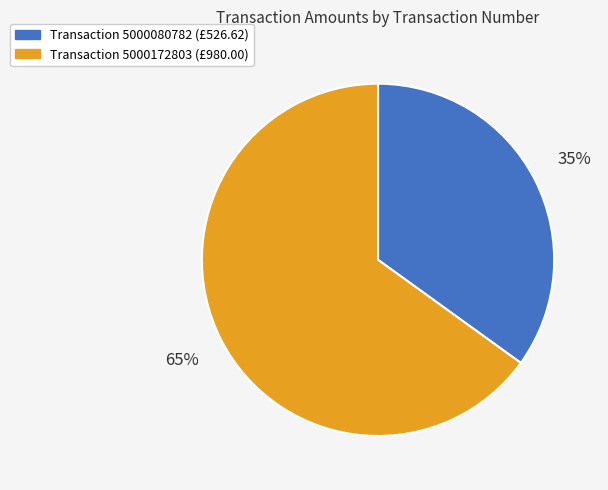

To the nearest percent, what is the average slice percentage?

50%